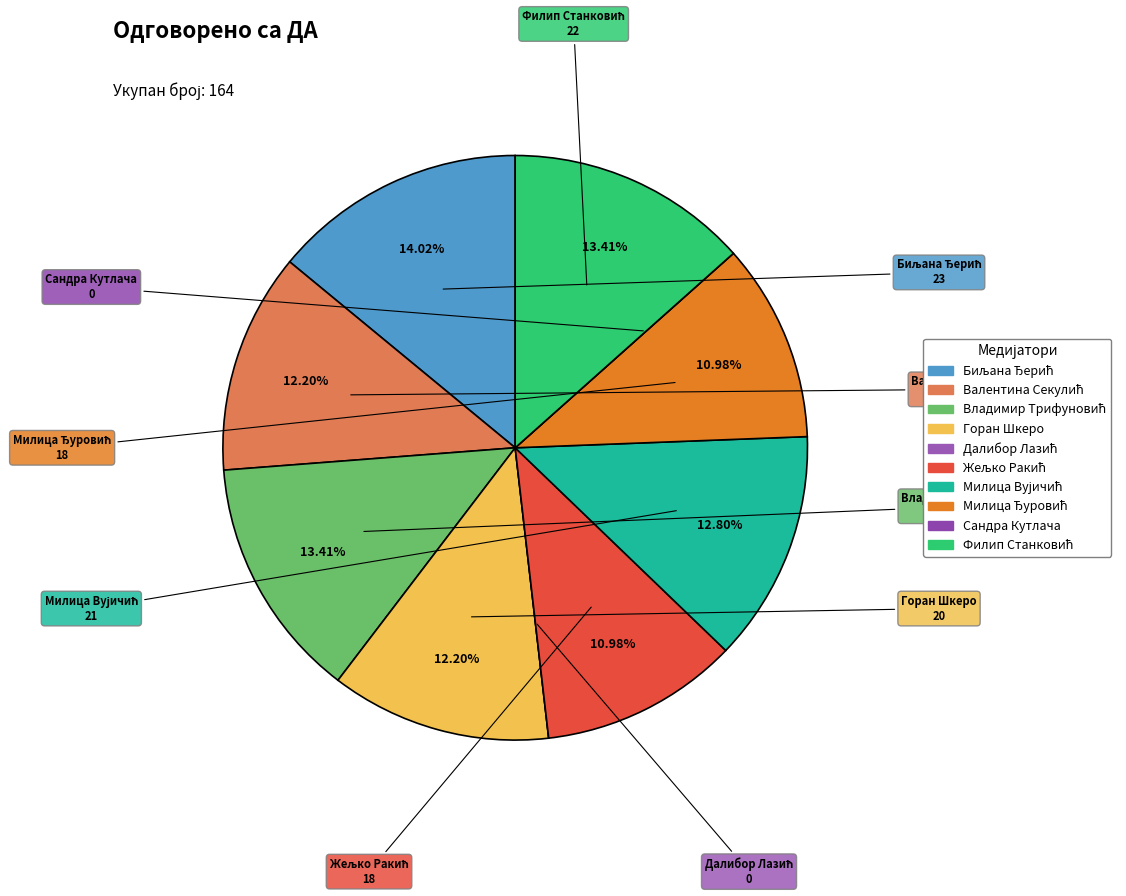

Does any single category account for the majority?

No